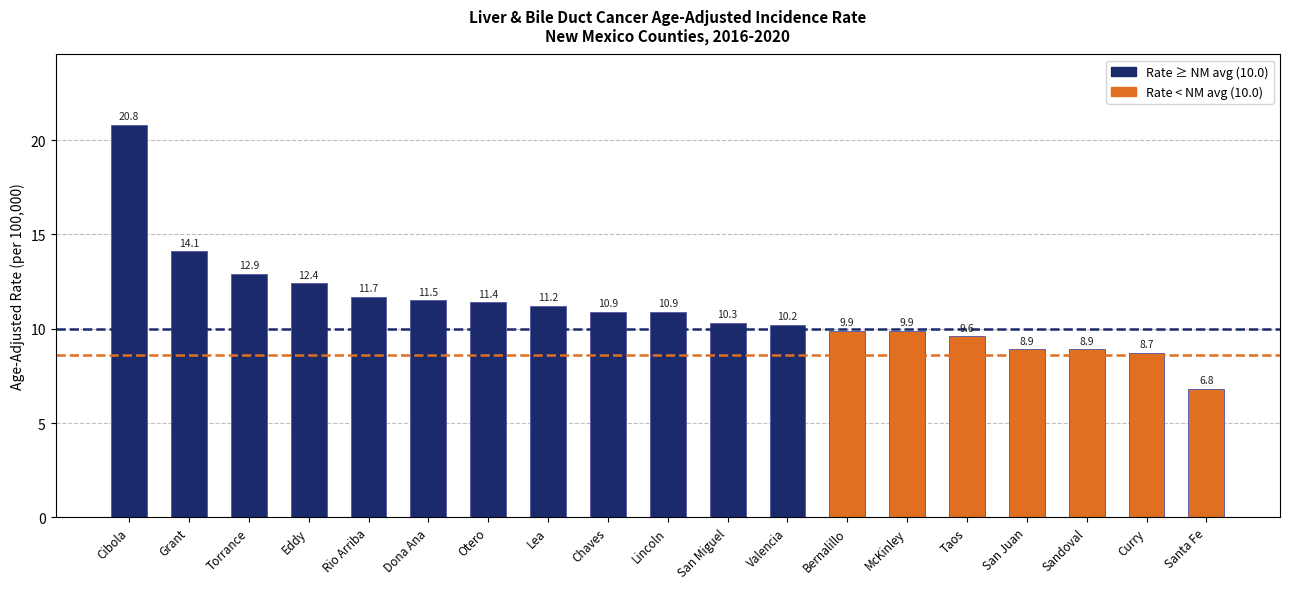

Reading left to right, list all the values displayed in this chart.

Cibola=20.8	Grant=14.1	Torrance=12.9	Eddy=12.4	Rio Arriba=11.7	Dona Ana=11.5	Otero=11.4	Lea=11.2	Chaves=10.9	Lincoln=10.9	San Miguel=10.3	Valencia=10.2	Bernalillo=9.9	McKinley=9.9	Taos=9.6	San Juan=8.9	Sandoval=8.9	Curry=8.7	Santa Fe=6.8